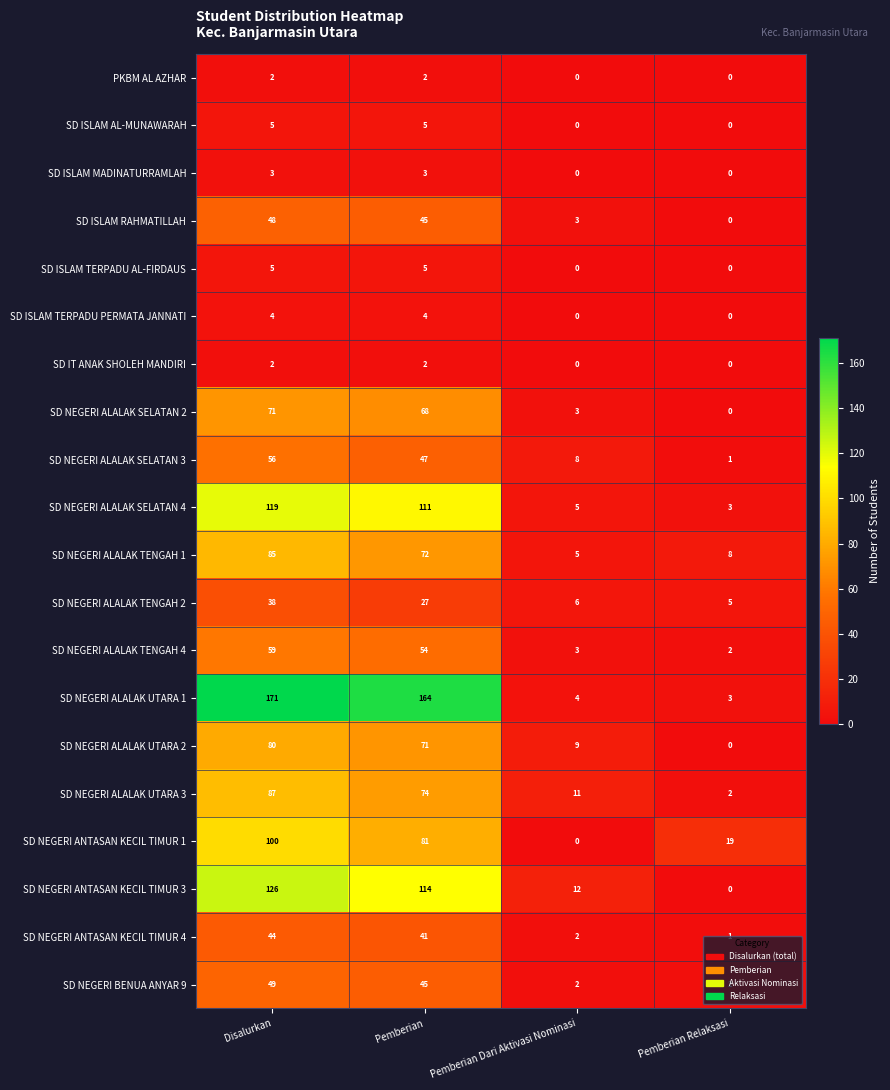

What is the total value across all series at Pemberian?

1035